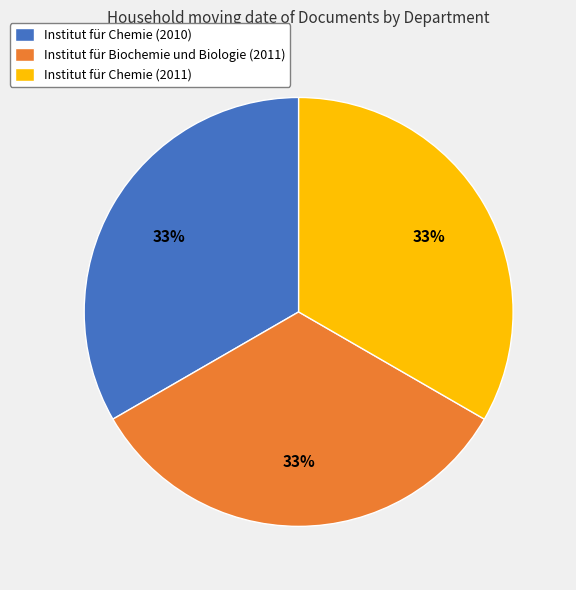

To the nearest percent, what is the average slice percentage?

33%